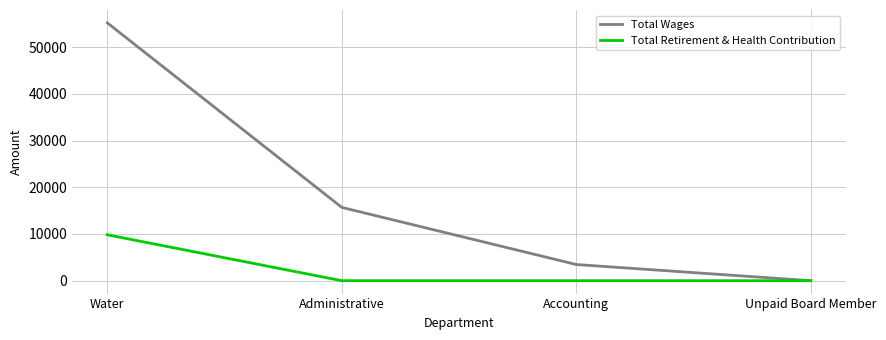

Which series changed the most between Administrative and Unpaid Board Member?

Total Wages